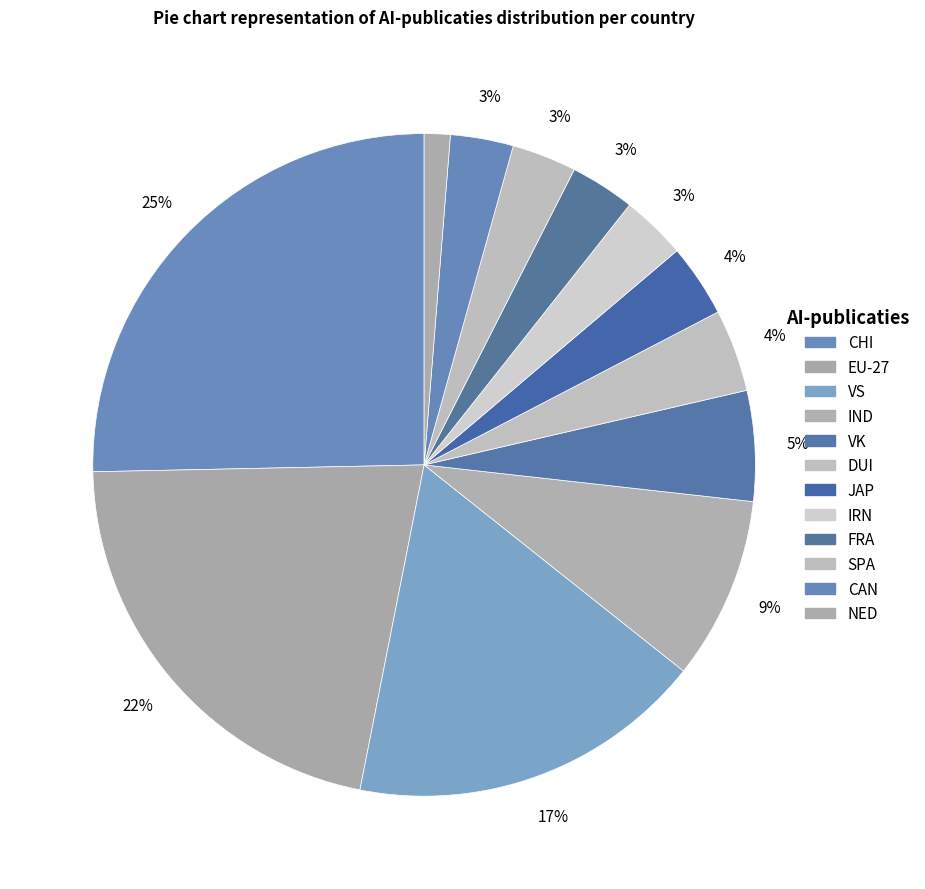

Is it true that VS is 12% of the pie?

False